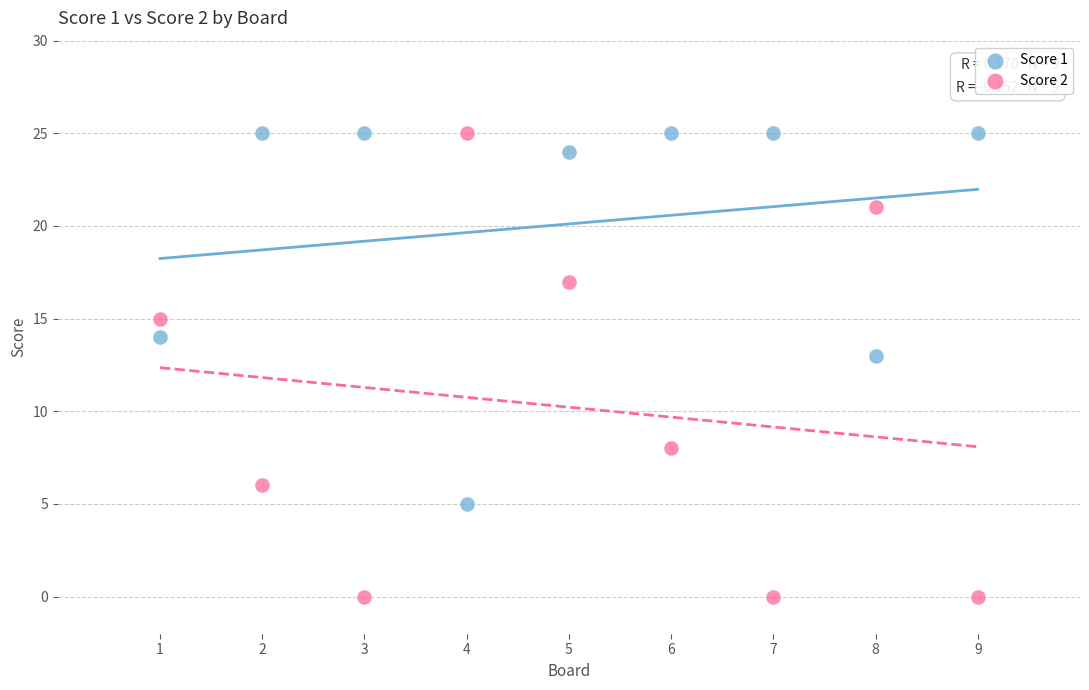

What is the X range (max minus min) for the scatter plot?

8